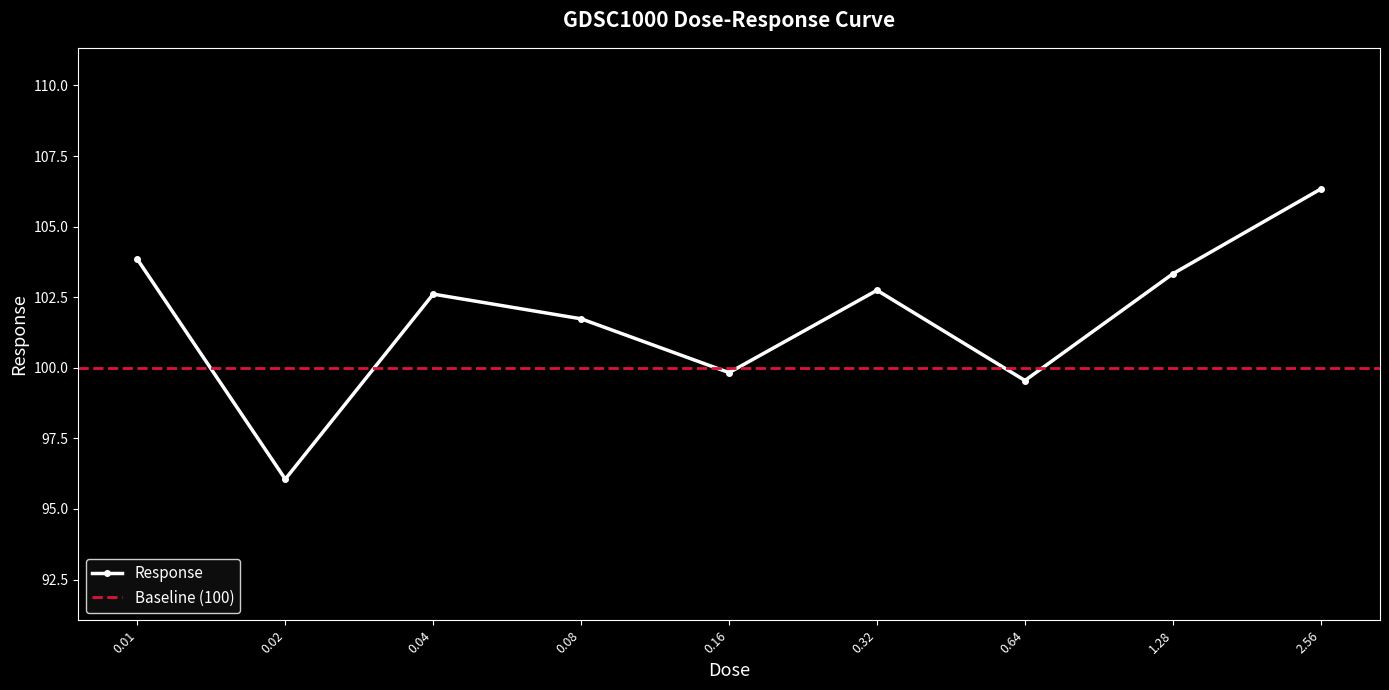

Which has a higher value, 0.01 or 0.16?

0.01